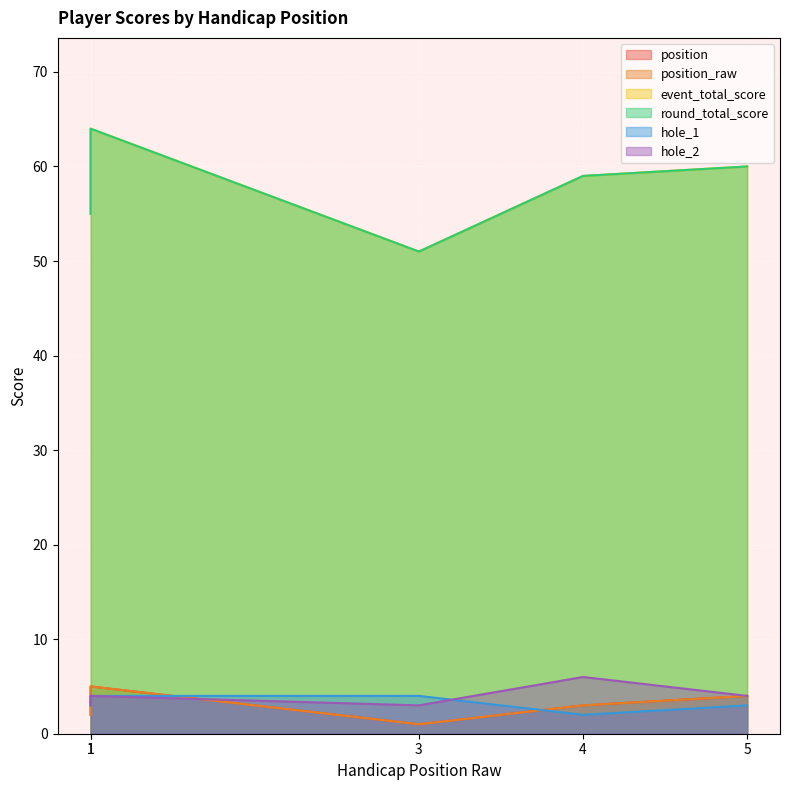

What is the difference between the highest and lowest values at 3?

50